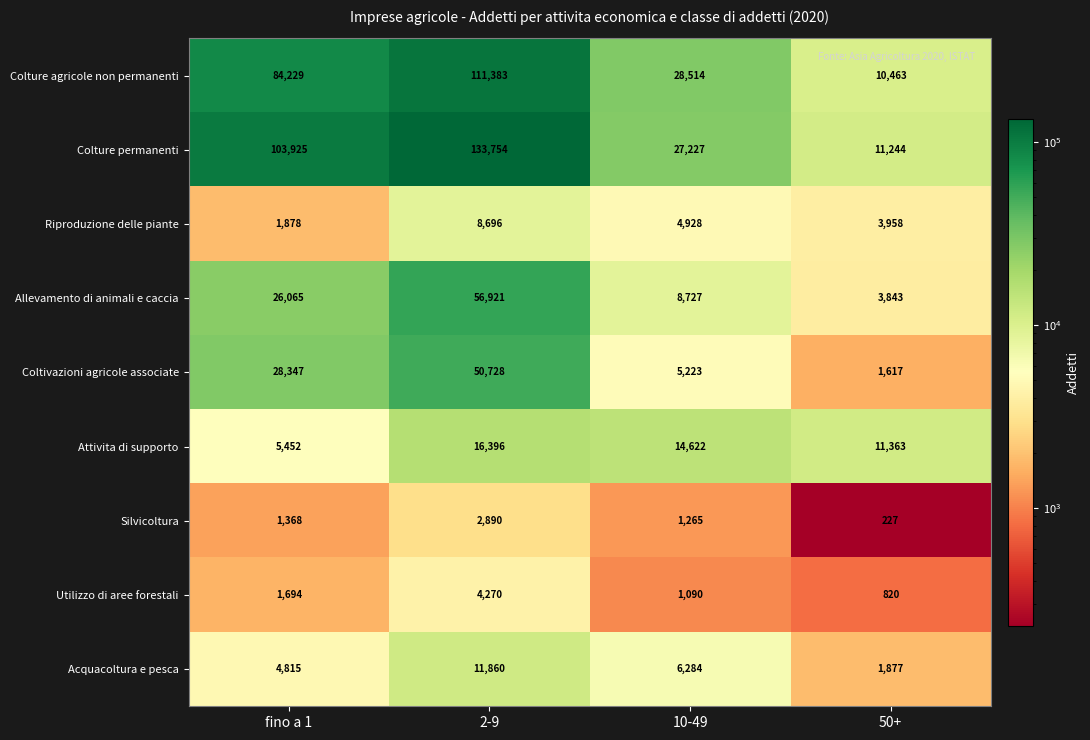

What is the difference between the highest and lowest values at fino a 1?

102557